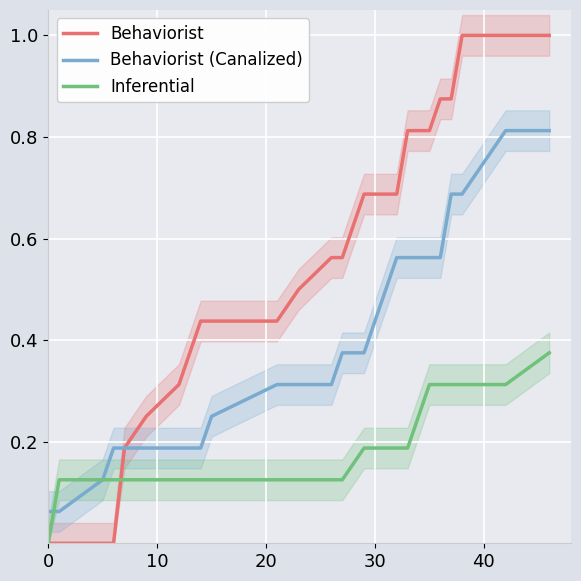

What is the highest value of the Behaviorist series?

1.0